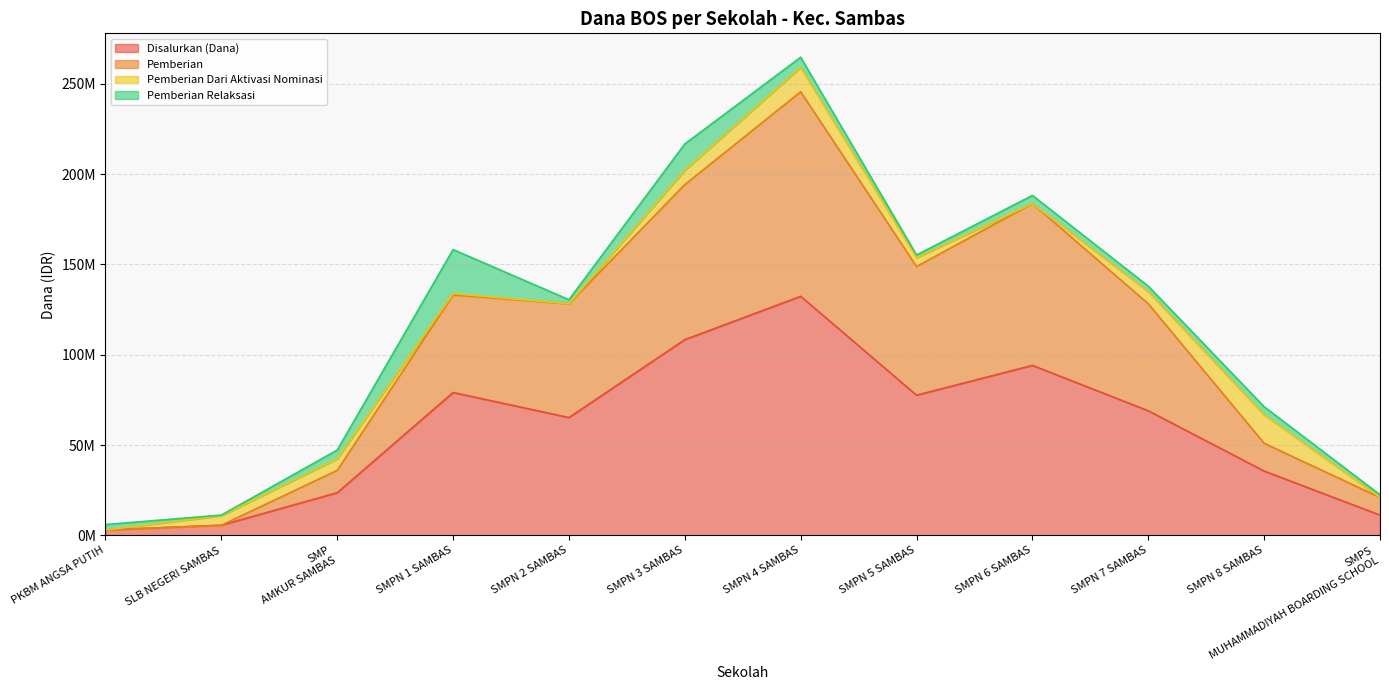

Does the chart have visible grid lines?

Yes